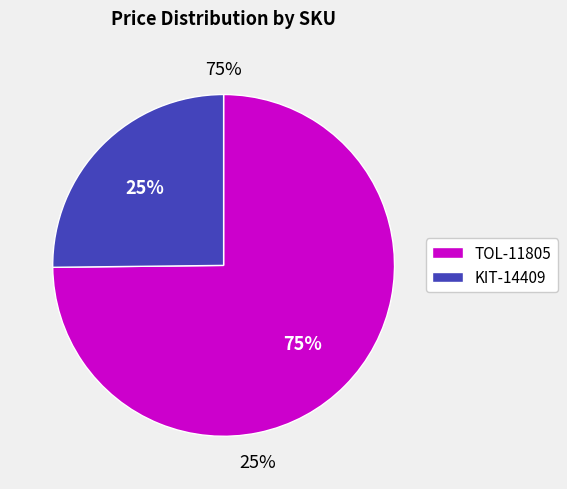

Approximately how many times larger is the value at KIT-14409 compared to TOL-11805?

0.3